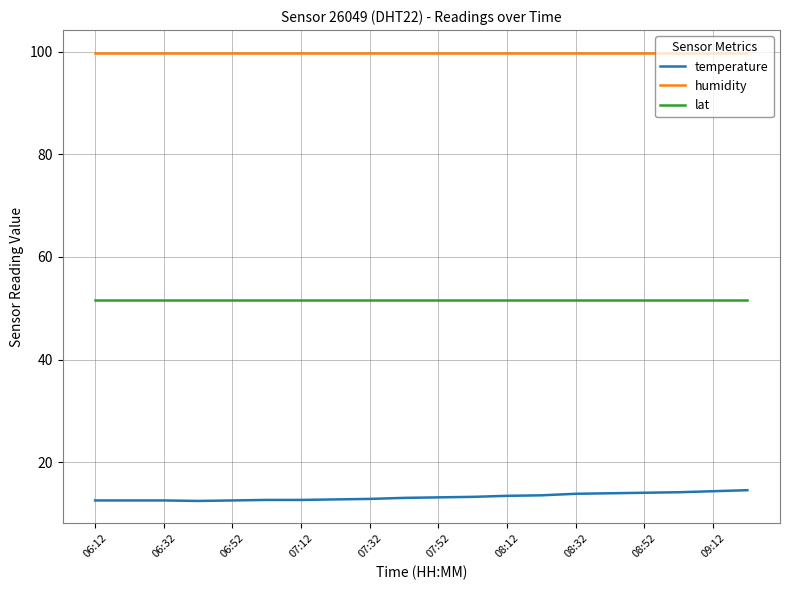

What are all the series names shown in the legend?

temperature, humidity, lat